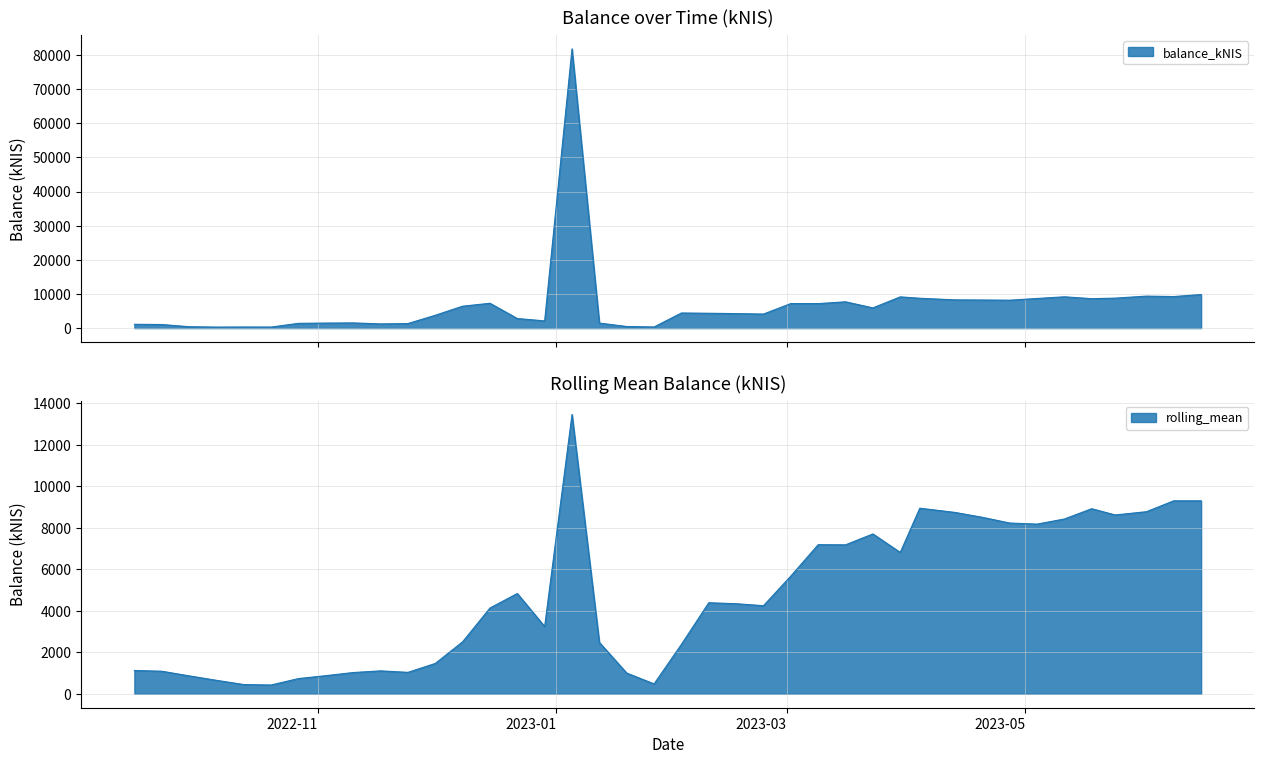

True or false: rolling_mean has a value of 7189.5 at 2023-03-09.

True